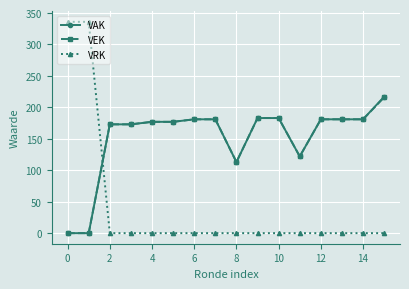

What is the difference between the second highest and second lowest values in the VRK series?

336